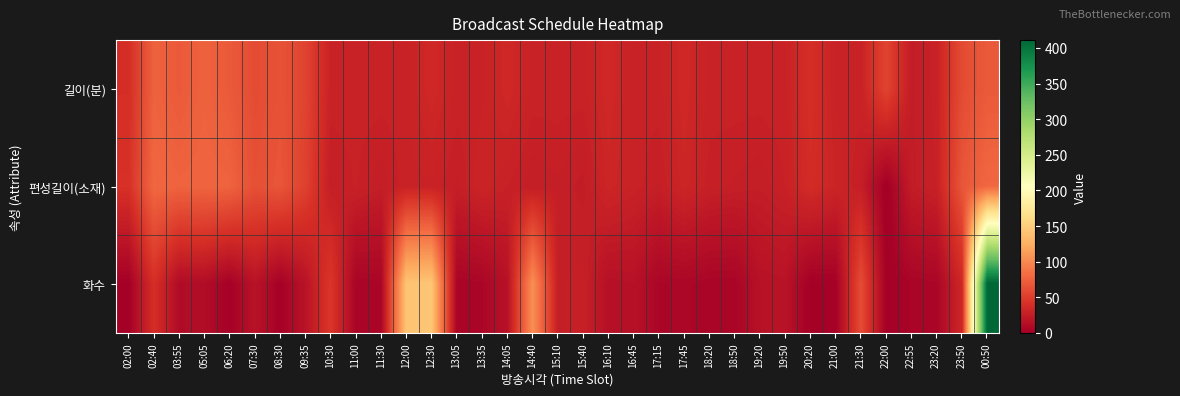

Reading left to right, transcribe all the data shown in this chart.

길이(분): 02:00=40	02:40=75	03:55=70	05:05=75	06:20=70	07:30=60	08:30=65	09:35=55	10:30=30	11:00=30	11:30=30	12:00=30	12:30=35	13:05=30	13:35=30	14:05=35	14:40=30	15:10=30	15:40=30	16:10=35	16:45=30	17:15=30	17:45=35	18:20=30	18:50=30	19:20=30	19:50=30	20:20=40	21:00=30	21:30=30	22:00=55	22:55=25	23:20=30	23:50=60	00:50=70
편성길이(소재): 02:00=42	02:40=79	03:55=76	05:05=77	06:20=76	07:30=63	08:30=67	09:35=53	10:30=27	11:00=29	11:30=26	12:00=30	12:30=30	13:05=27	13:35=32	14:05=29	14:40=26	15:10=27	15:40=25	16:10=33	16:45=30	17:15=27	17:45=33	18:20=28	18:50=27	19:20=26	19:50=29	20:20=38	21:00=32	21:30=27	22:00=0	22:55=25	23:20=29	23:50=67	00:50=79
화수: 02:00=1	02:40=40	03:55=11	05:05=12	06:20=2	07:30=17	08:30=2	09:35=17	10:30=46	11:00=5	11:30=6	12:00=142	12:30=143	13:05=5	13:35=6	14:05=16	14:40=105	15:10=27	15:40=28	16:10=15	16:45=16	17:15=6	17:45=7	18:20=5	18:50=5	19:20=16	19:50=17	20:20=1	21:00=2	21:30=61	22:00=1	22:55=5	23:20=6	23:50=34	00:50=411